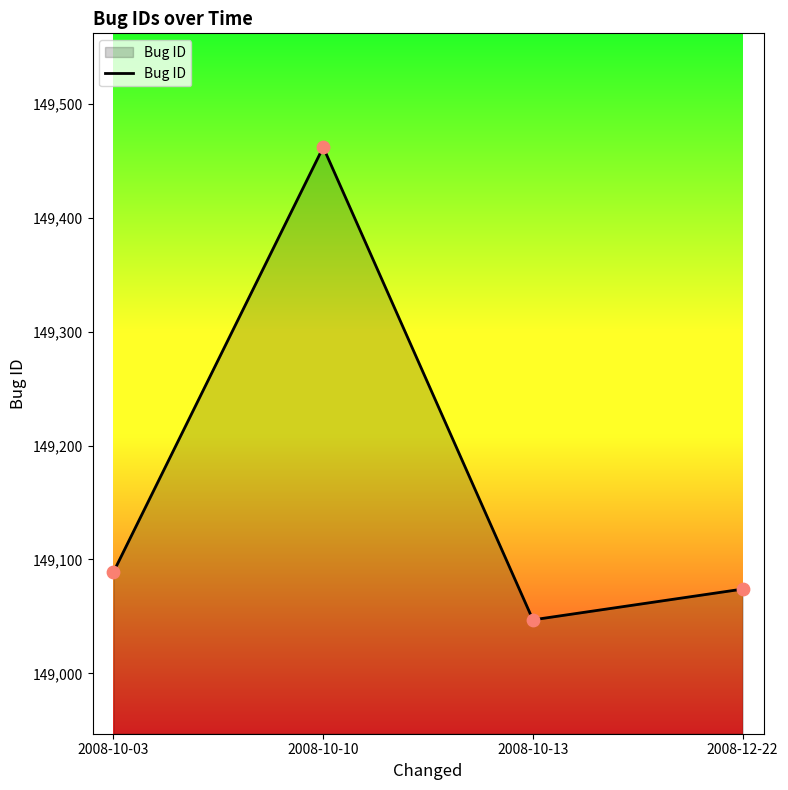

Which has a higher value, 2008-12-22 or 2008-10-13?

2008-12-22